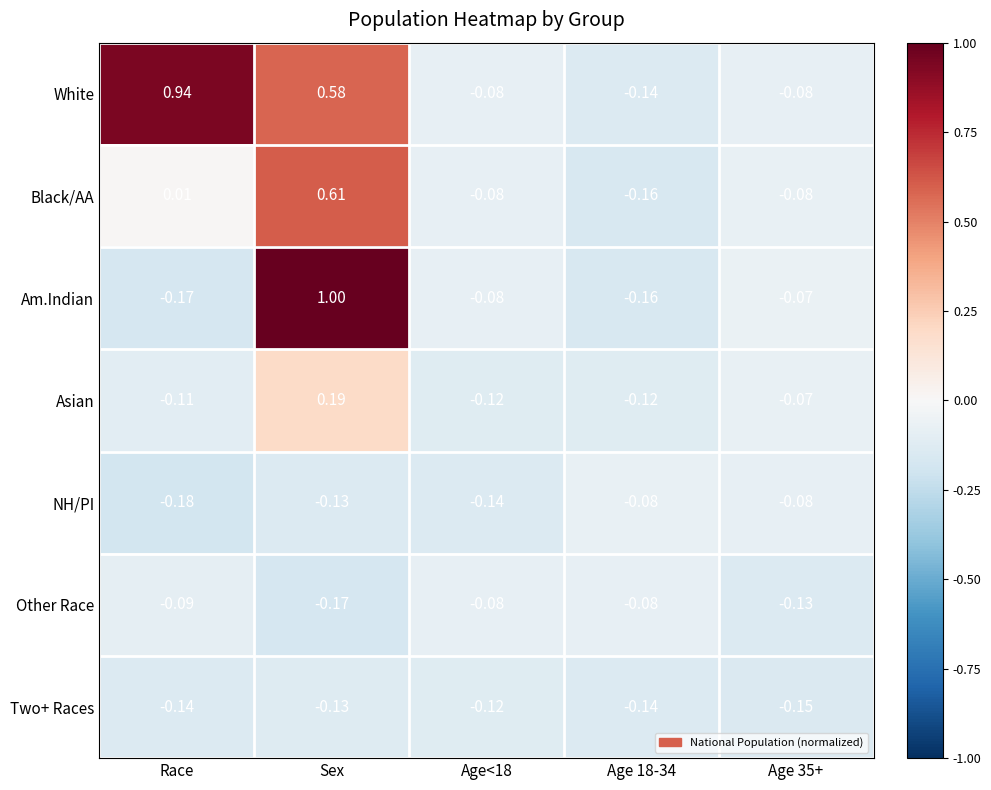

Which series changed the most between Sex and Age 35+?

Am.Indian